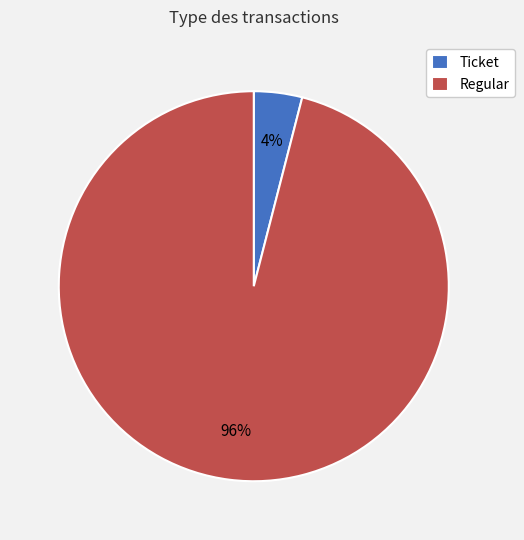

To the nearest percent, what is the average slice percentage?

50%